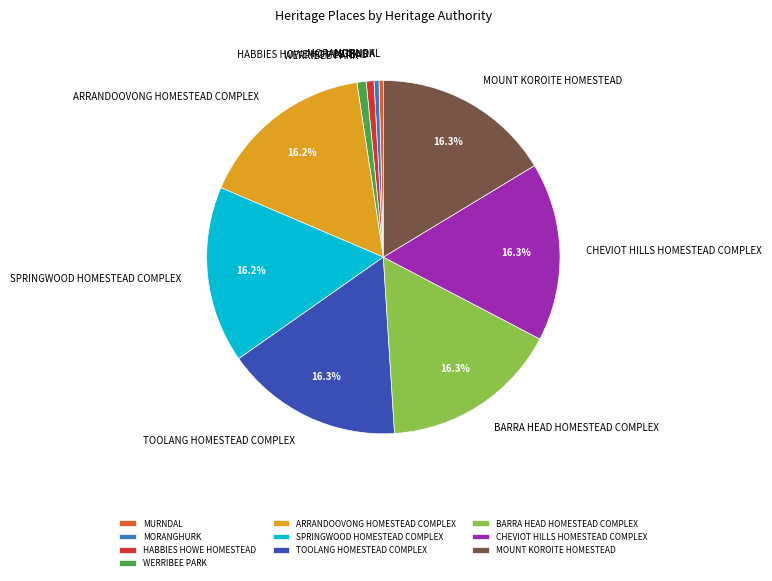

To the nearest percent, what portion does TOOLANG HOMESTEAD COMPLEX represent?

16%